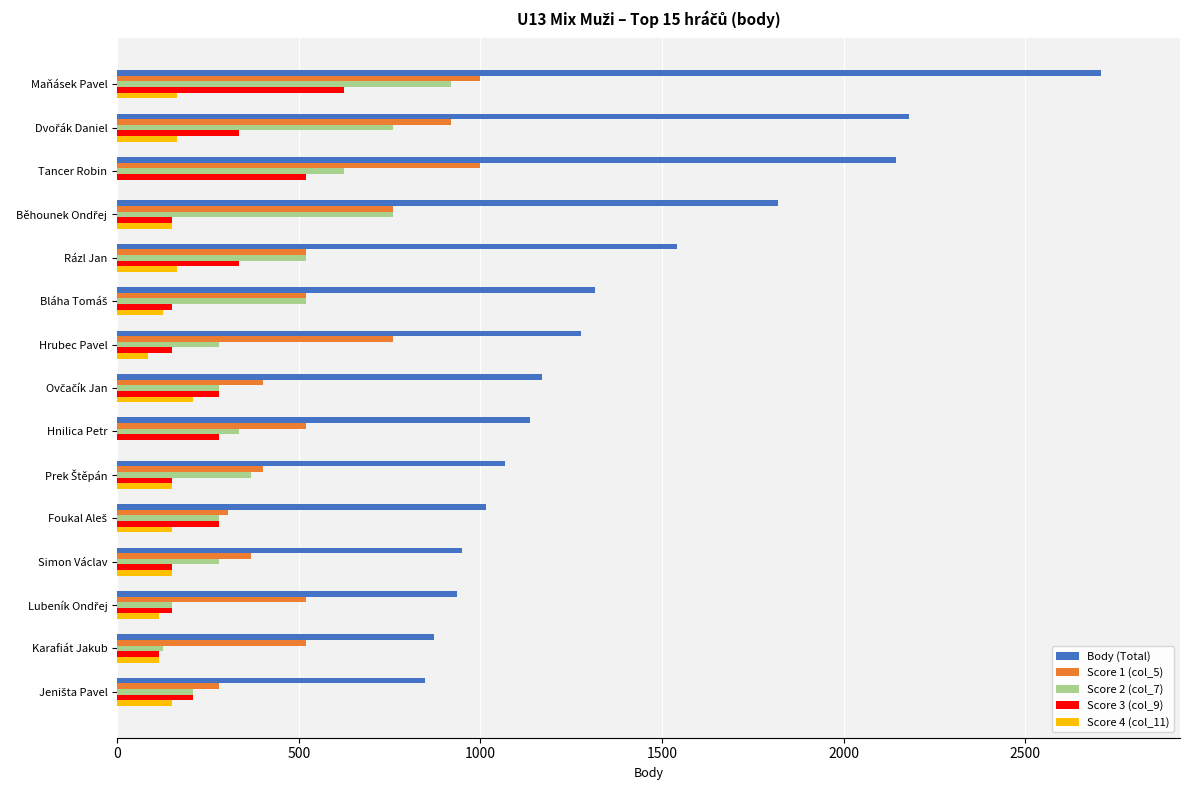

What is the maximum value for Body (Total)?

2709